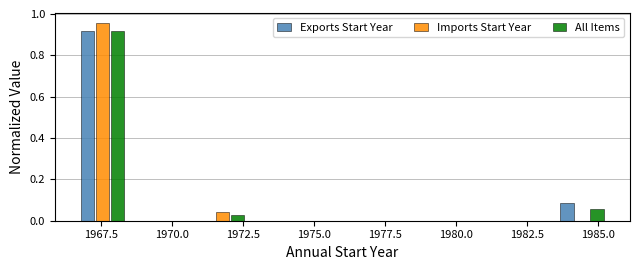

Reading left to right, list every range on the x-axis with the height of the bar of each series over it. Neither the bar edges nor the heights are printed on the chart, so give them approximately, as read against the axes.

1966.5 to 1968.5: Exports Start Year=0.92	Imports Start Year=0.96	All Items=0.92
1968.5 to 1970.5: Exports Start Year=0	Imports Start Year=0	All Items=0
1970.5 to 1973.0: Exports Start Year=0	Imports Start Year=0.04	All Items=0.02
1973.0 to 1975.0: Exports Start Year=0	Imports Start Year=0	All Items=0
1975.0 to 1977.0: Exports Start Year=0	Imports Start Year=0	All Items=0
1977.0 to 1979.0: Exports Start Year=0	Imports Start Year=0	All Items=0
1979.0 to 1981.5: Exports Start Year=0	Imports Start Year=0	All Items=0
1981.5 to 1983.5: Exports Start Year=0	Imports Start Year=0	All Items=0
1983.5 to 1985.5: Exports Start Year=0.08	Imports Start Year=0	All Items=0.06